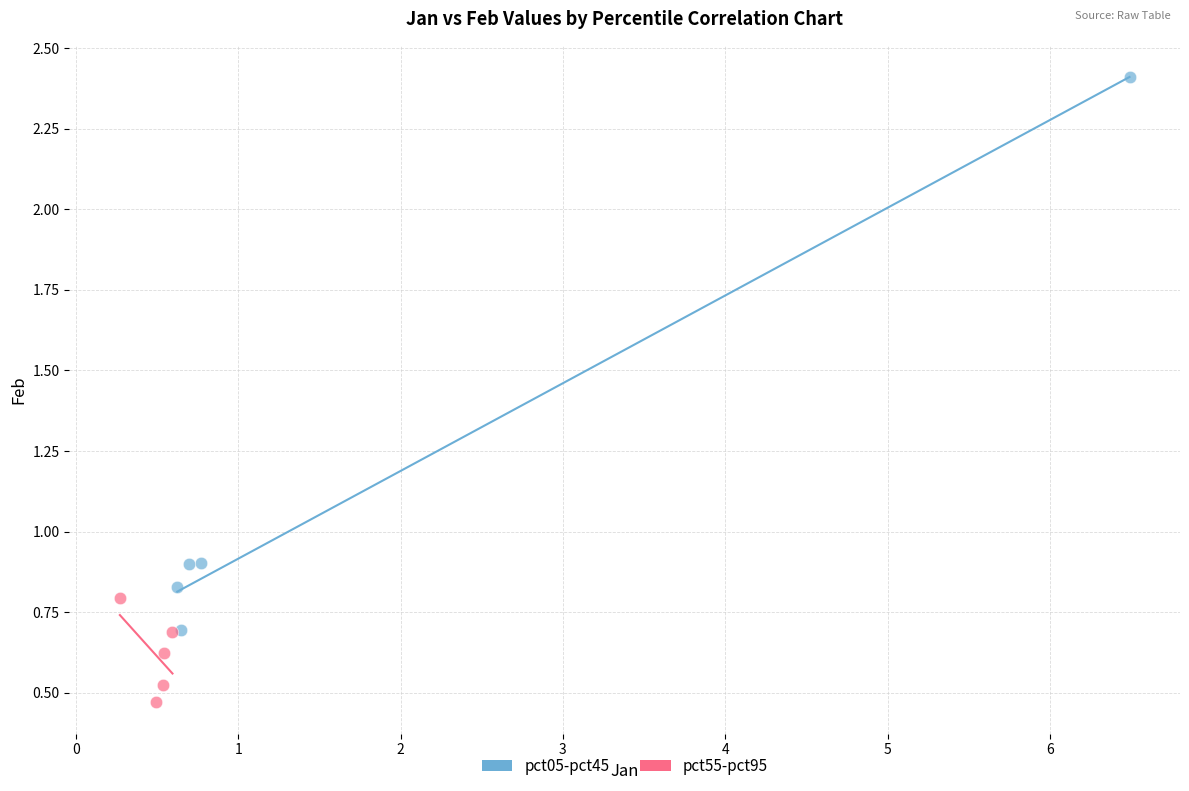

Which series contains the lowest Y value?

pct55-pct95